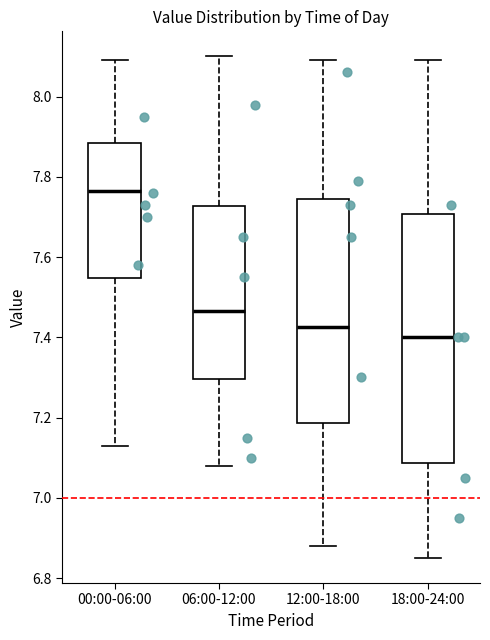

Reading left to right, read every box against the y-axis: the position of its median line, the range the box covers, and the ends of its whiskers. The values are not printed on the chart, so give them approximately, as read against the axis.

00:00-06:00: median 7.76, box 7.54 to 7.88, whiskers 7.14 to 8.10
06:00-12:00: median 7.46, box 7.30 to 7.72, whiskers 7.08 to 8.10
12:00-18:00: median 7.42, box 7.18 to 7.74, whiskers 6.88 to 8.10
18:00-24:00: median 7.40, box 7.08 to 7.70, whiskers 6.86 to 8.10